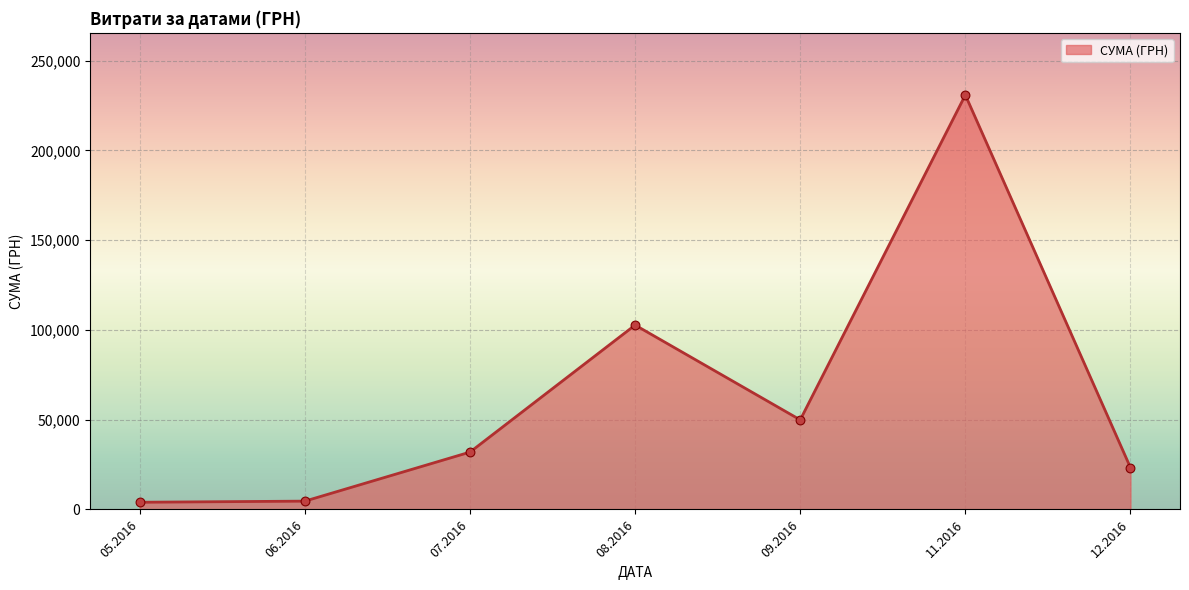

Which has a higher value, 07.2016 or 09.2016?

09.2016